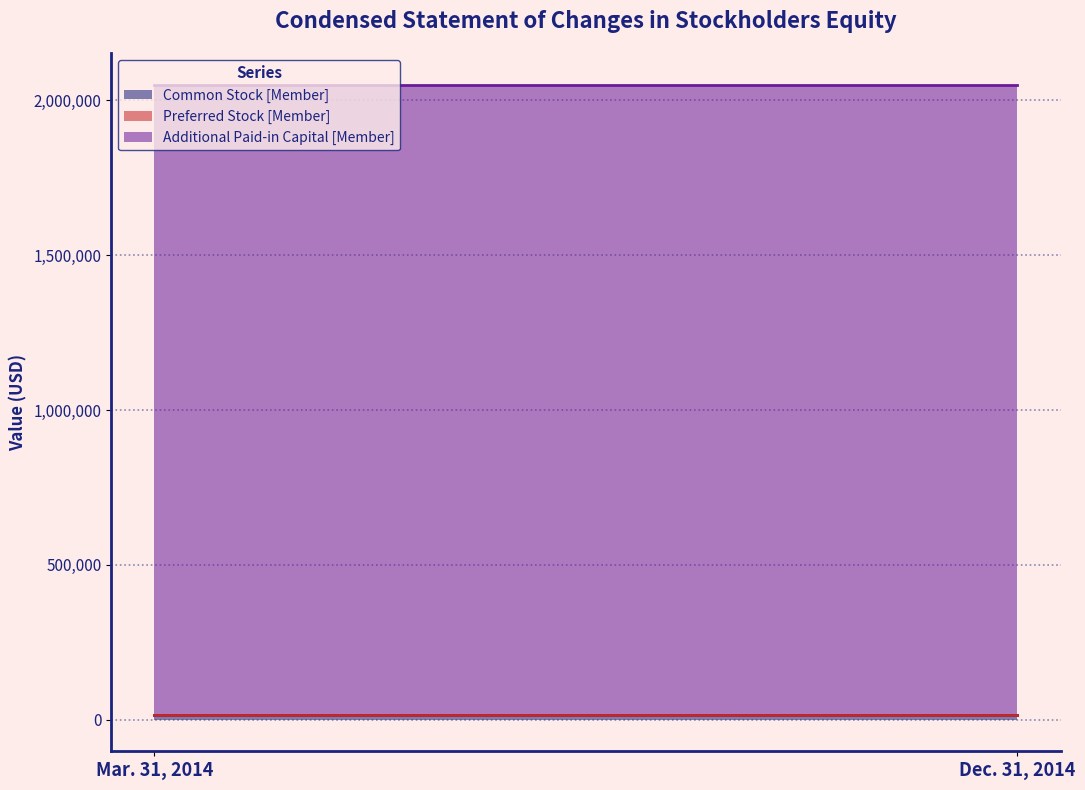

Does the chart display data point markers on the line(s)?

No